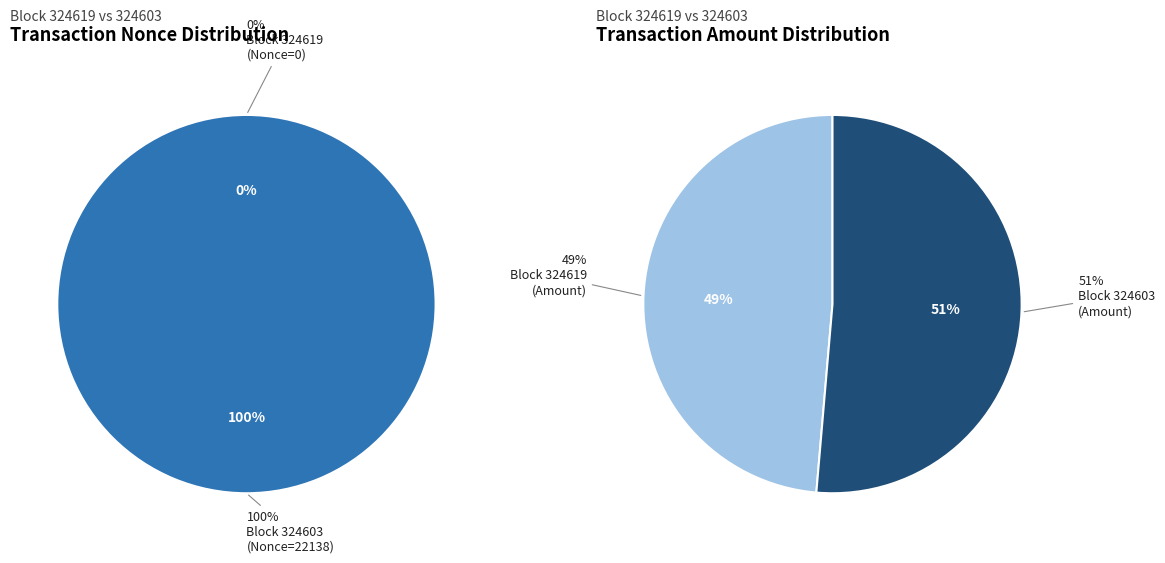

To the nearest percent, what is the combined percentage of 1 and 0?

100%